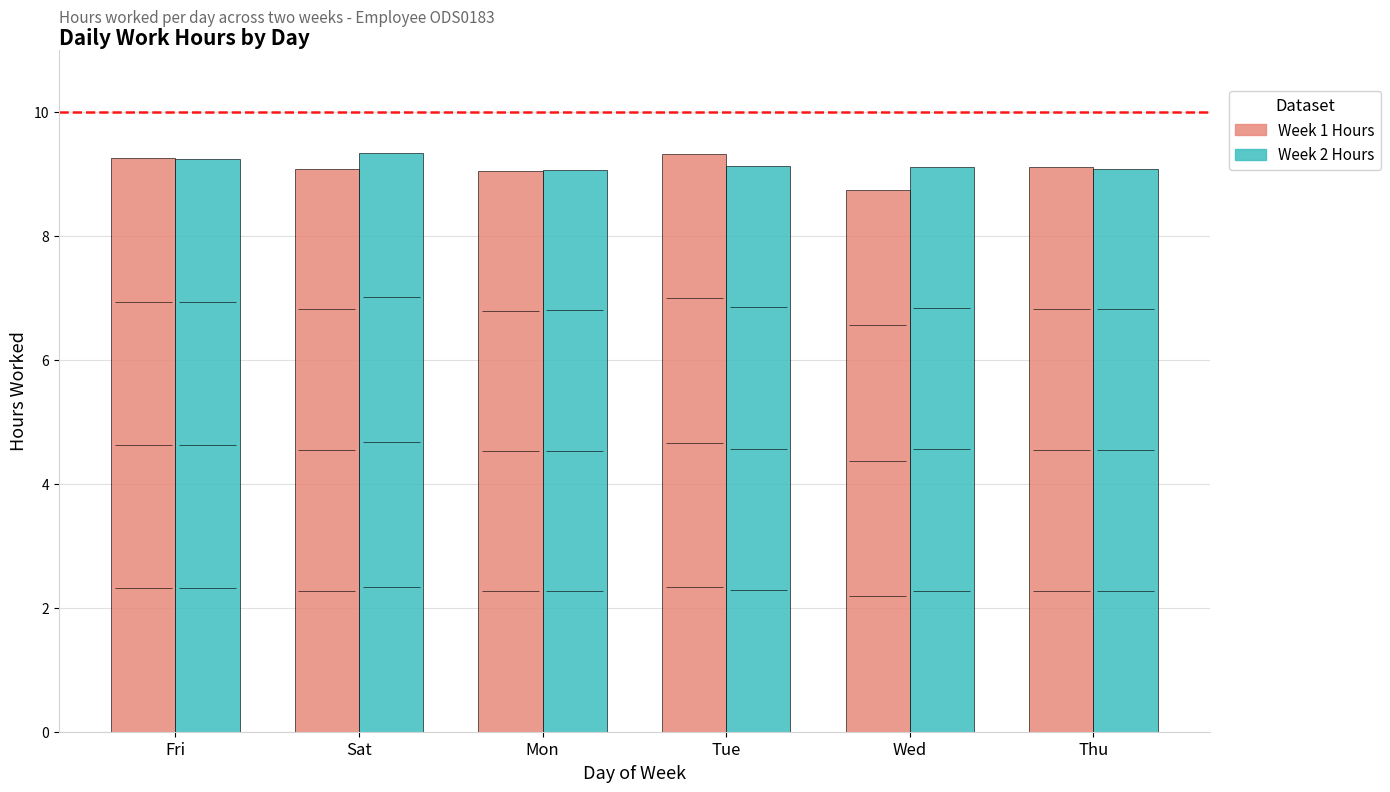

What are all the series names shown in the legend?

Week 1 Hours, Week 2 Hours